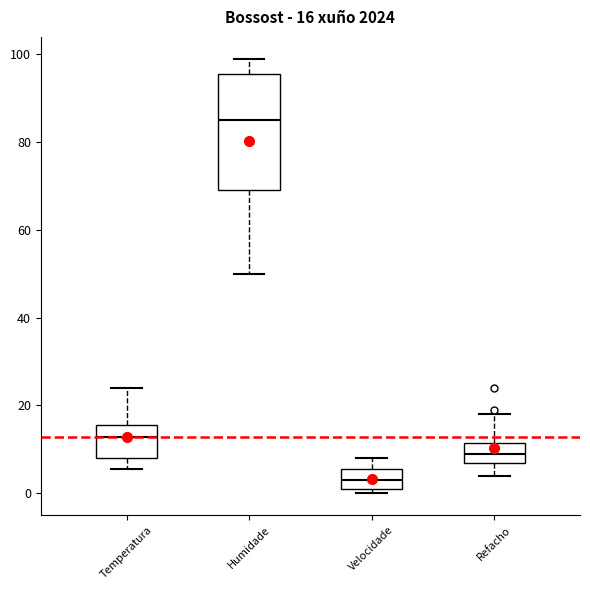

Which box is the tallest, from its lower edge to its upper edge?

Humidade